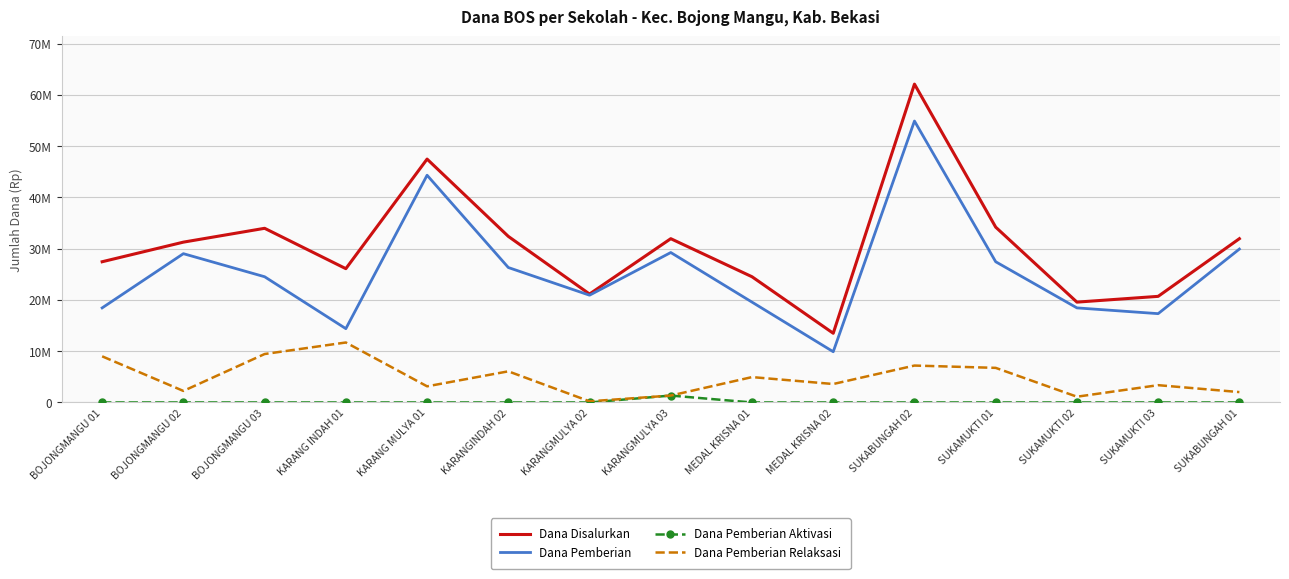

What position from the left is BOJONGMANGU 01?

1